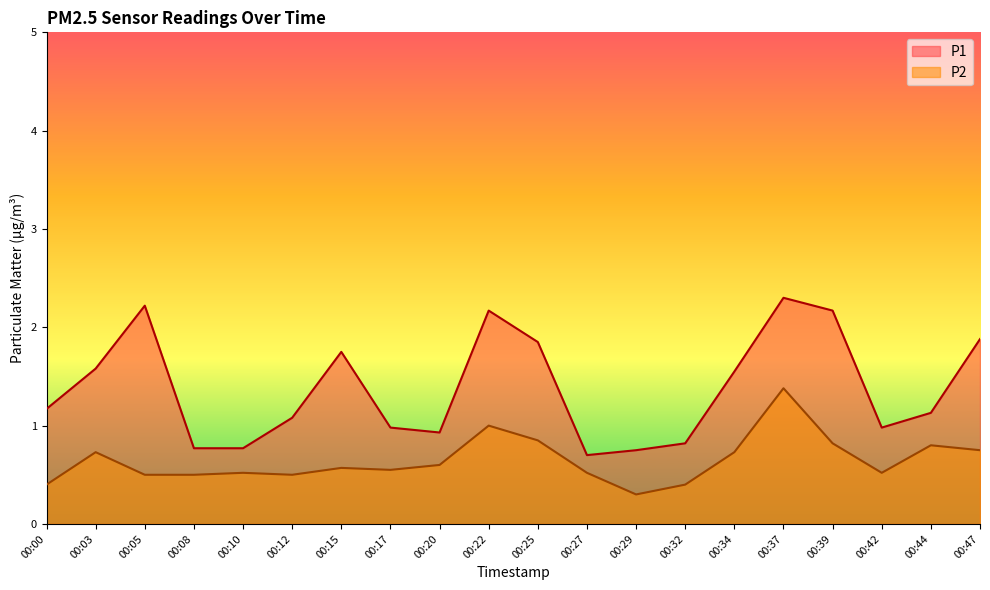

Reading right to left, extract all data points from this chart.

P1: 1.9	1.1	1.0	2.2	2.3	1.6	0.8	0.8	0.7	1.9	2.2	0.9	1.0	1.8	1.1	0.8	0.8	2.2	1.6	1.2
P2: 0.8	0.8	0.5	0.8	1.4	0.7	0.4	0.3	0.5	0.8	1.0	0.6	0.6	0.6	0.5	0.5	0.5	0.5	0.7	0.4